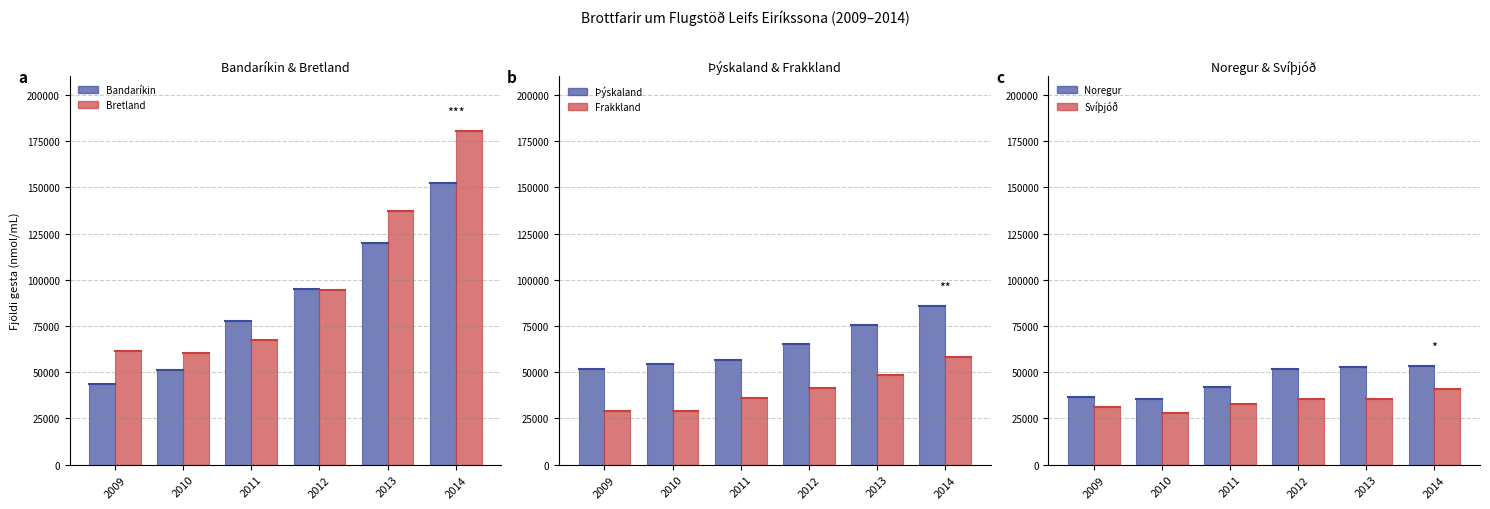

What is the difference between the Þýskaland values at 2013 and 2014?

10101